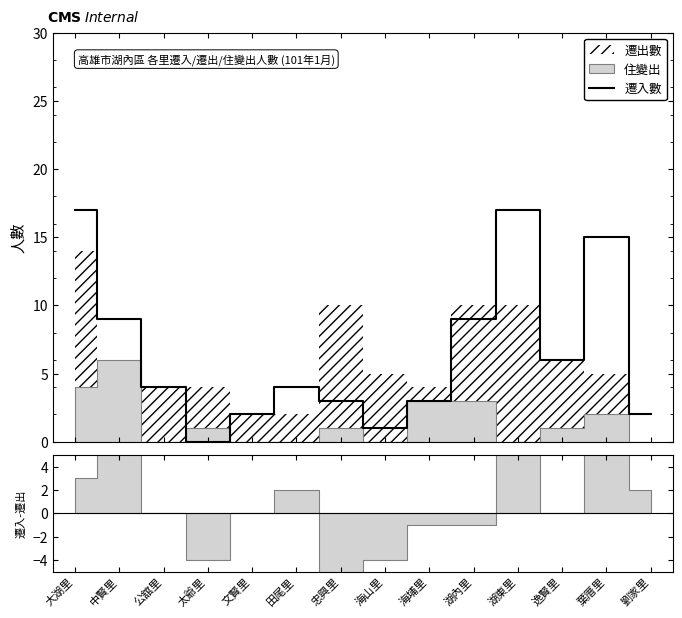

At which label does the data first exceed 4?

大湖里